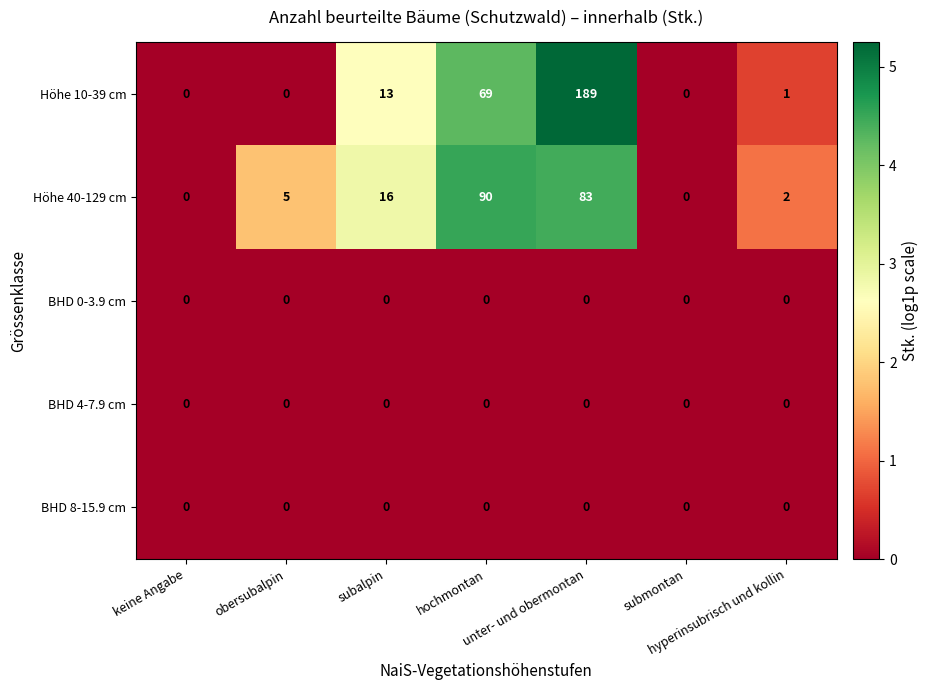

Which series has the largest total across all categories?

Höhe 10-39 cm